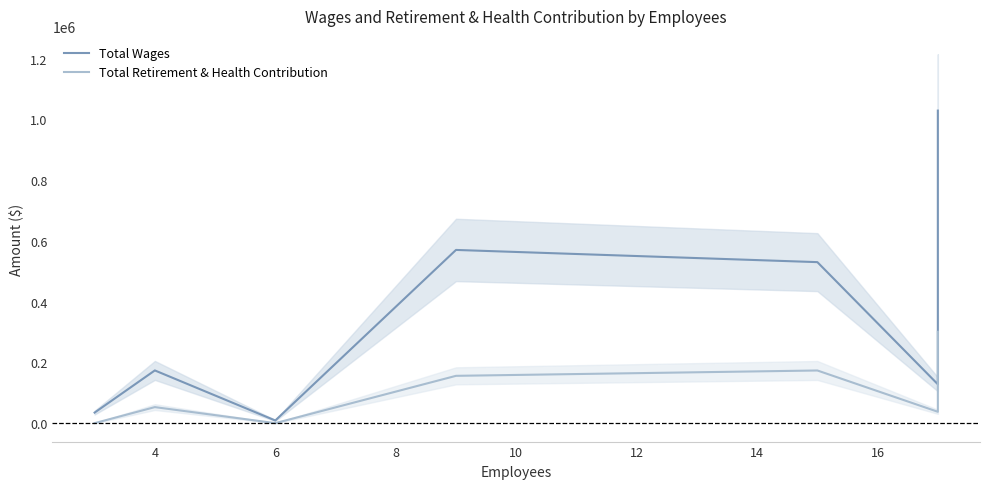

The Total Wages series shows 227126 at 14. True or false?

False